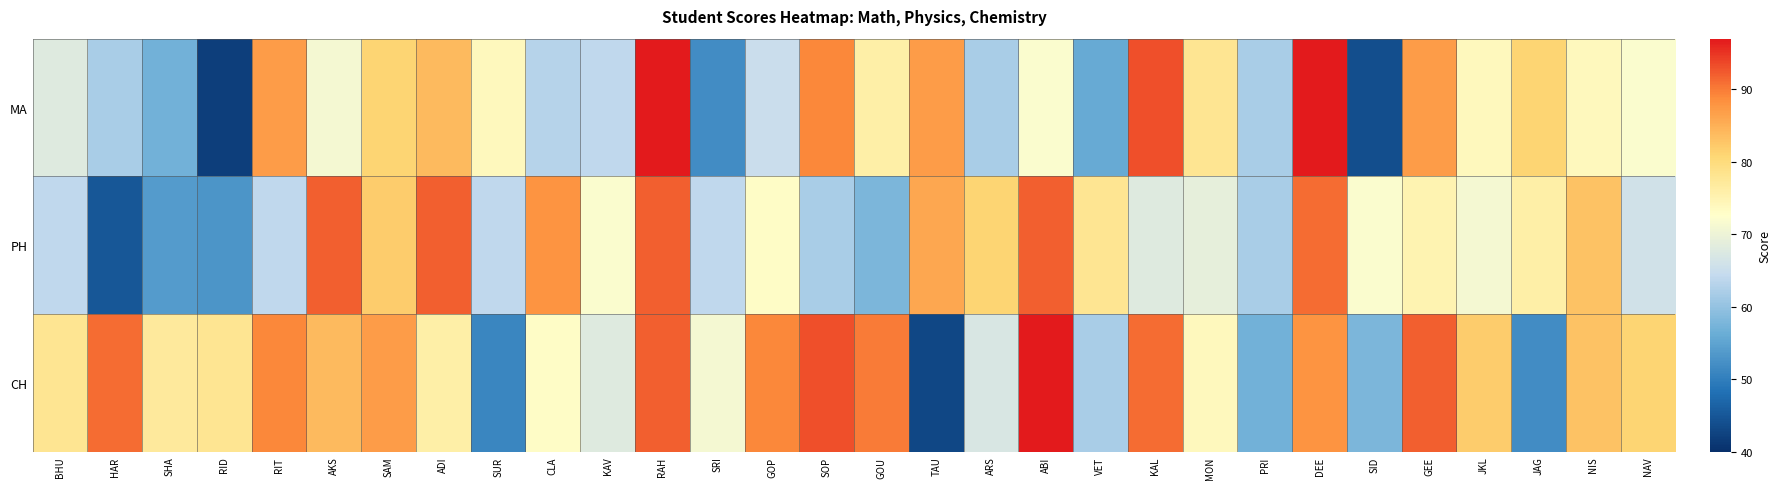

At which category is the sum across all series the highest?

RAH